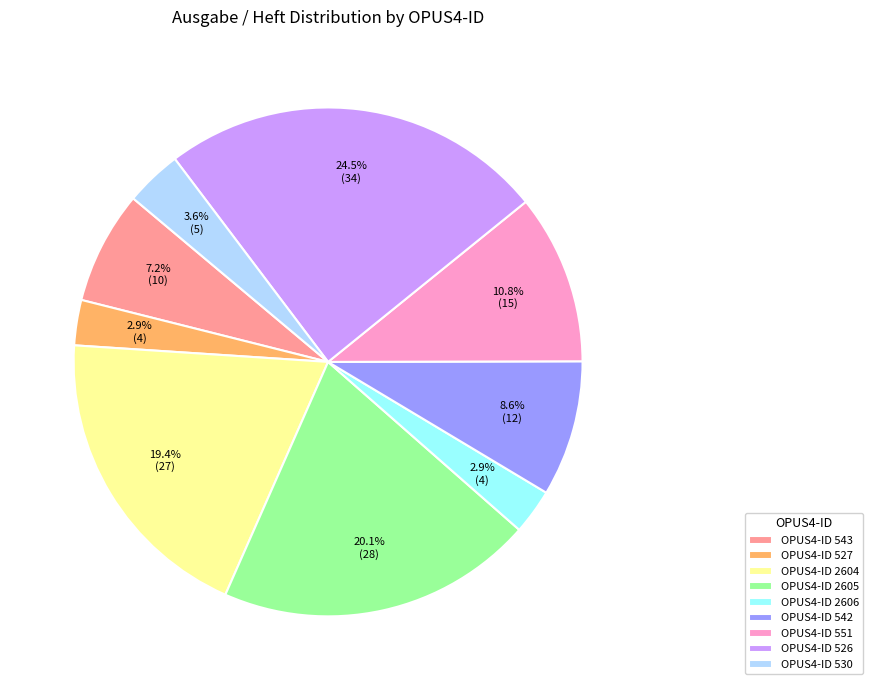

What portion of the pie excludes OPUS4-ID 2605?

79.9%